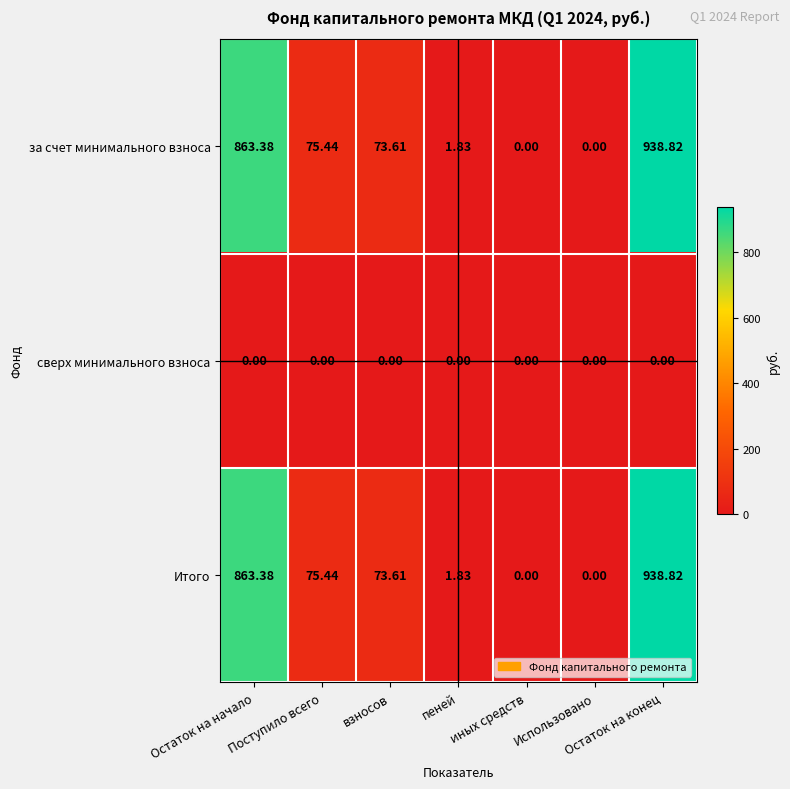

Which label corresponds to the largest value in the chart?

Остаток на конец